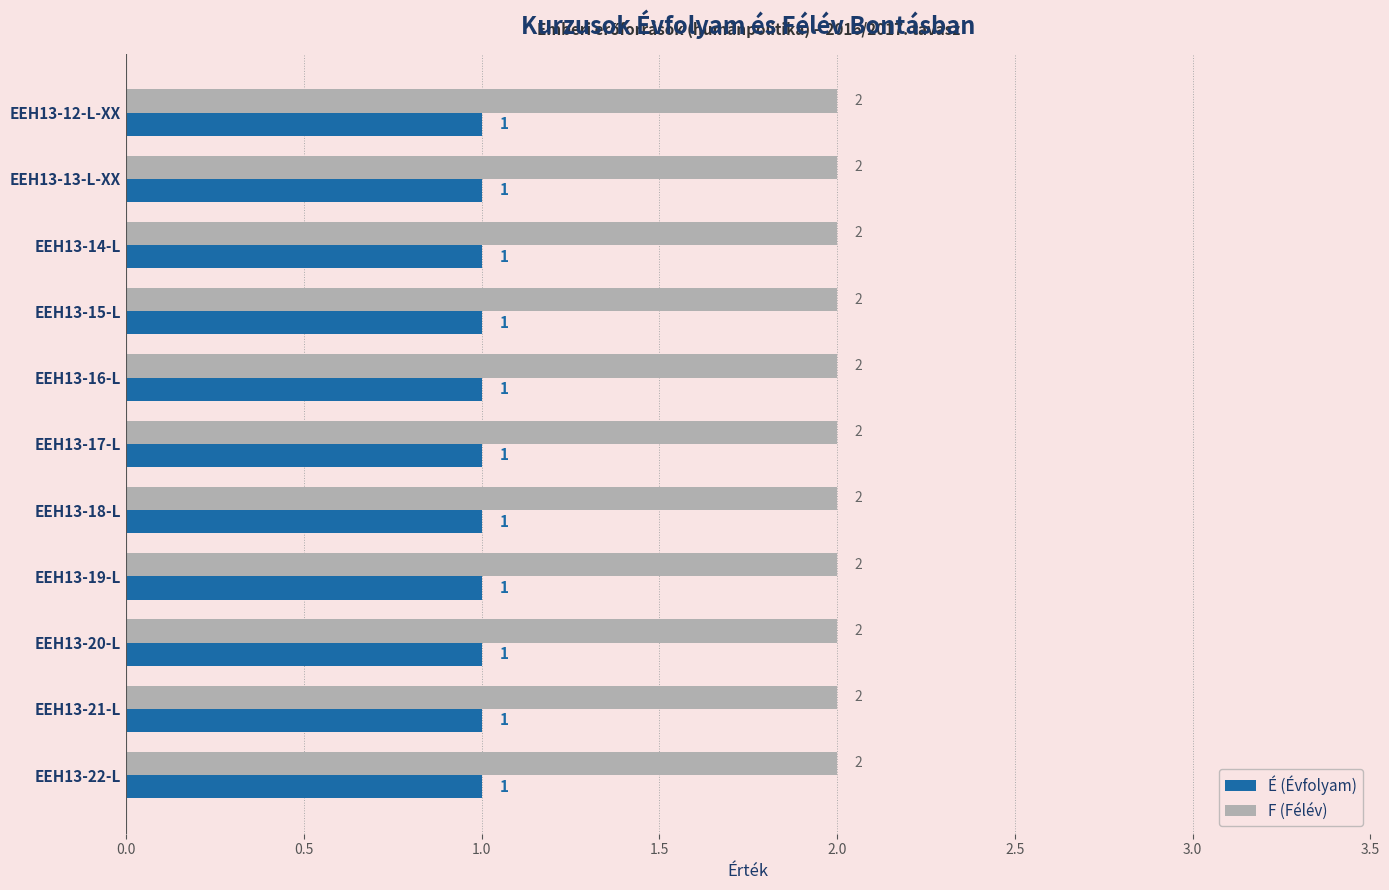

Which series has the largest total across all categories?

F (Félév)